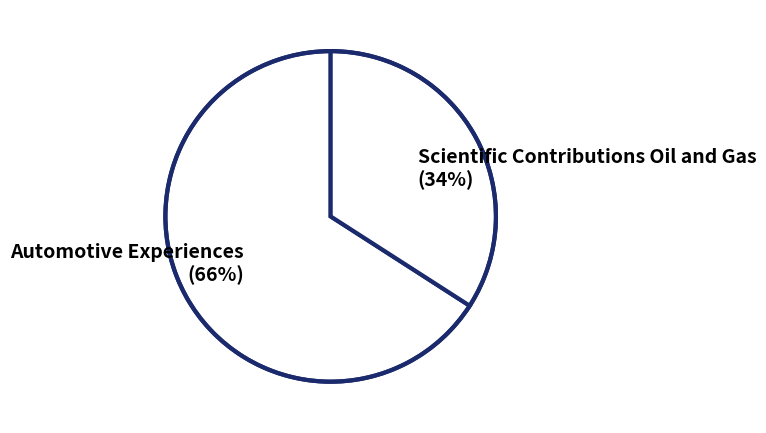

How many slices are in this pie chart?

2